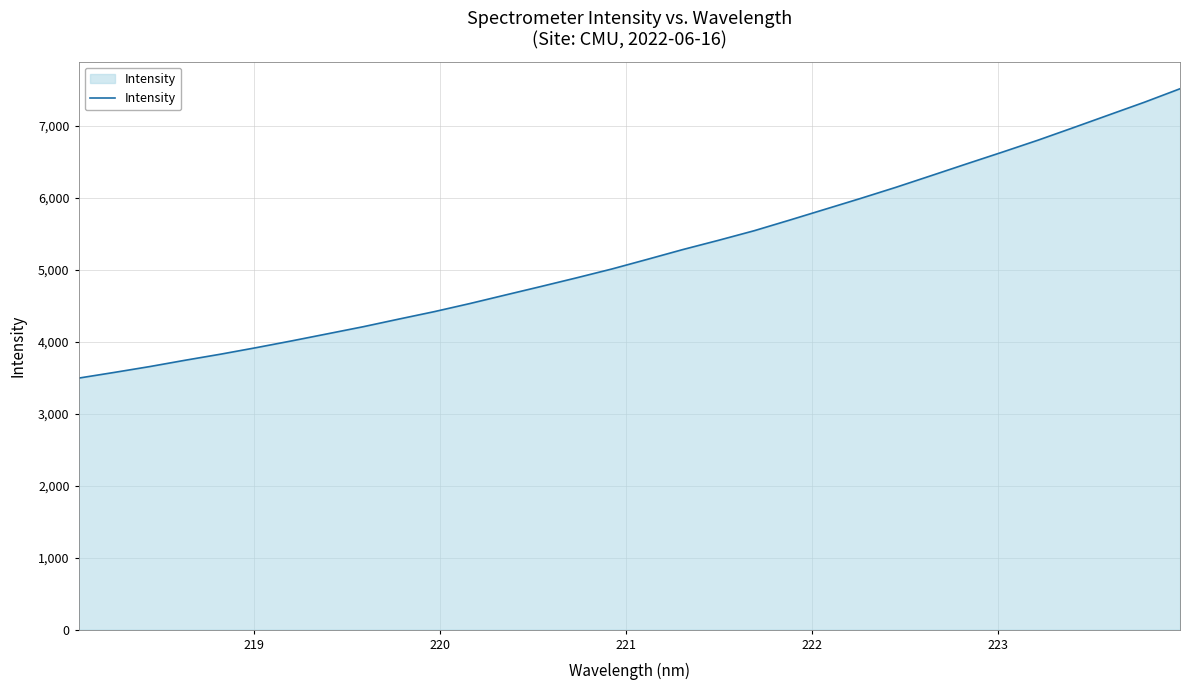

What is the minimum value shown in the chart?

3496.3